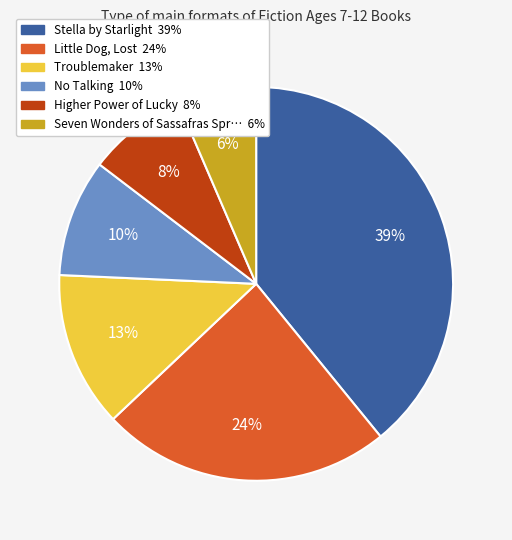

How many slices are in this pie chart?

6